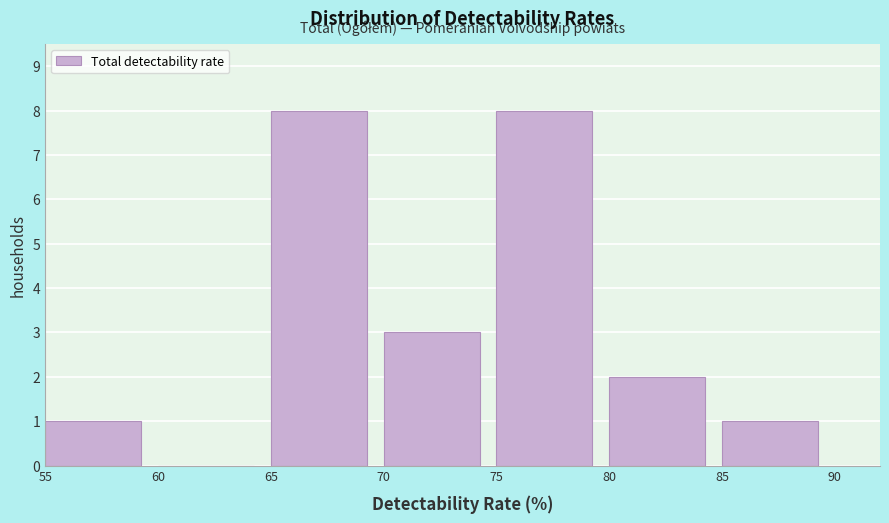

Reading left to right, transcribe this chart: for each bar, give the range it covers on the x-axis and its height. The values are not printed on the chart, so give them approximately, as read against the axis.

55 to 60: 1
60 to 65: 0
65 to 70: 8
70 to 75: 3
75 to 80: 8
80 to 85: 2
85 to 90: 1